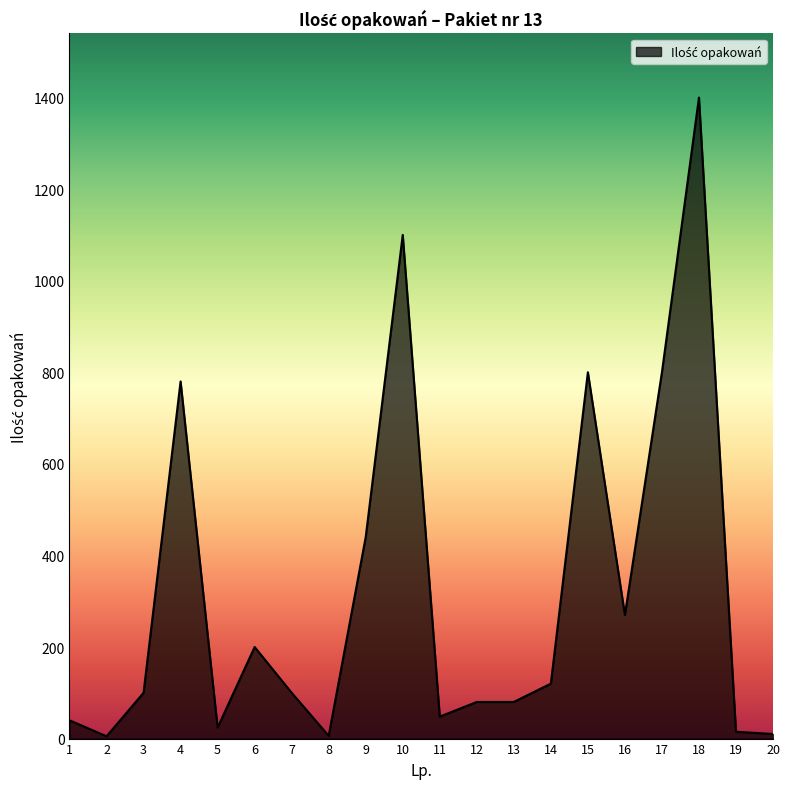

The value at 3 is 100. True or false?

True